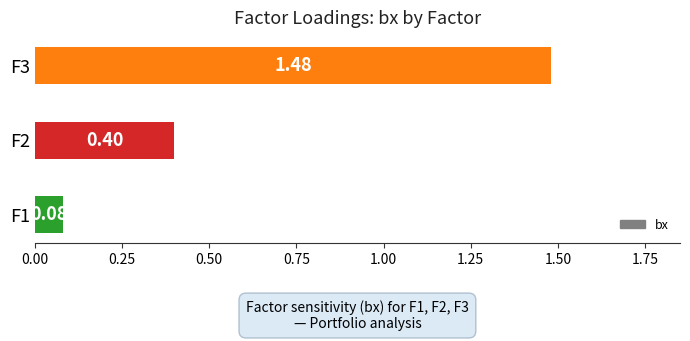

What is the difference between the maximum and minimum values?

1.4